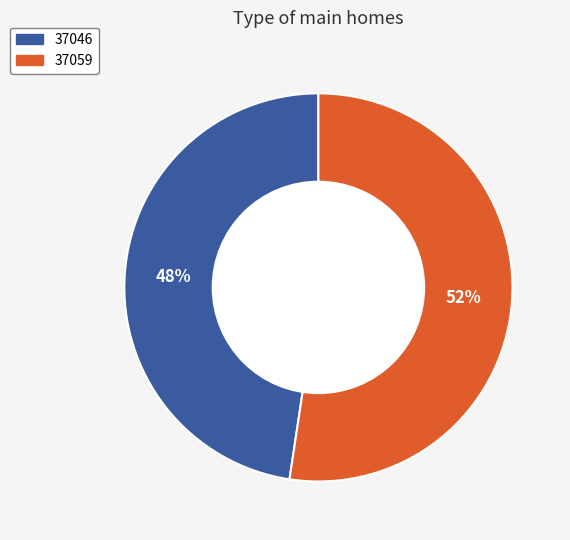

To the nearest percent, what is the average slice percentage?

50%